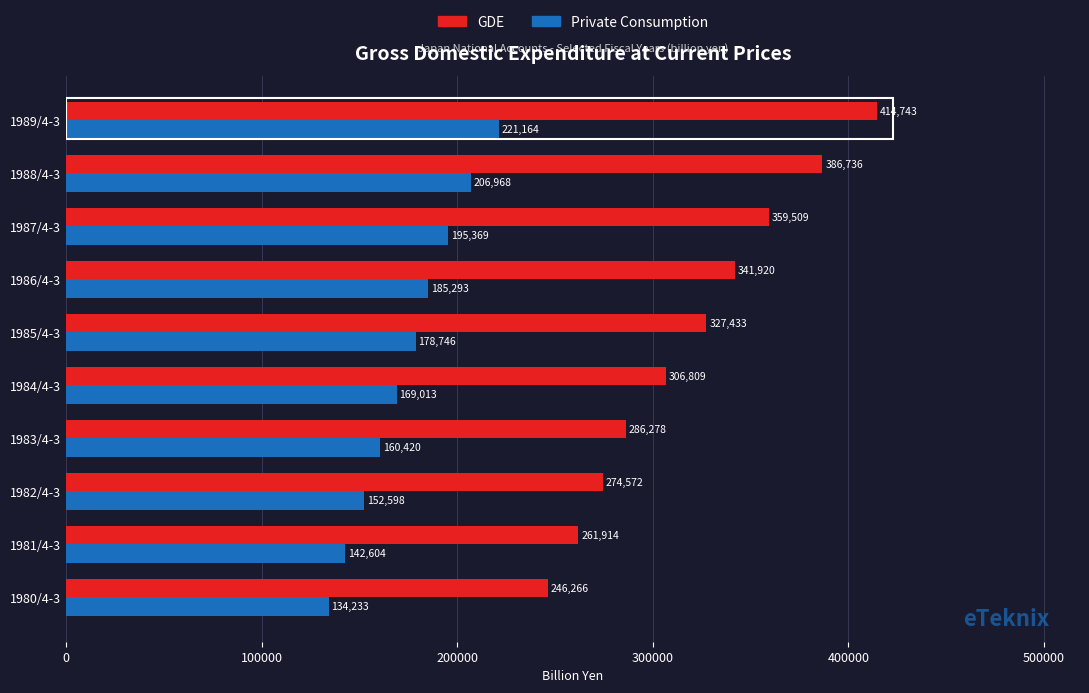

Is it true that GDE equals 96549.5 at 1982/4-3?

False